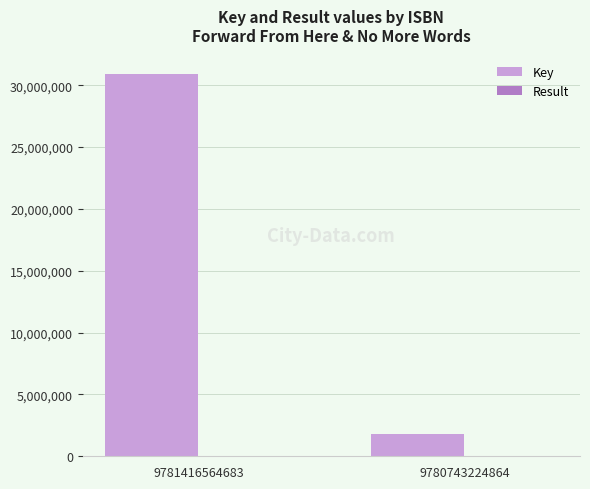

Which series changed the most between 9781416564683 and 9780743224864?

Key